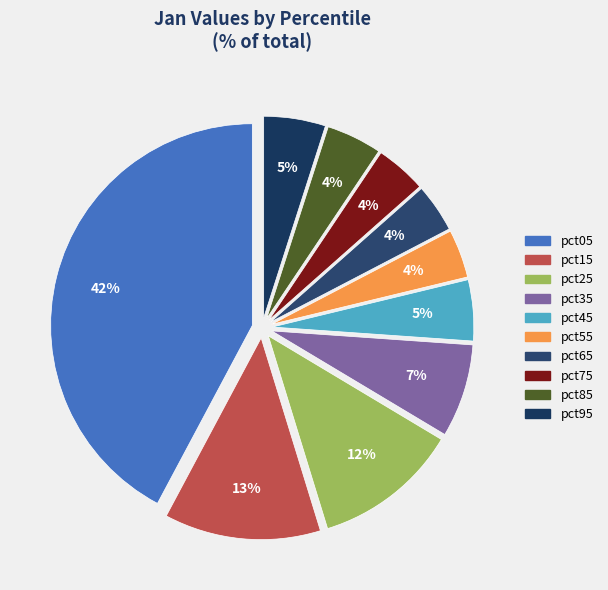

Is pct85 the majority of the pie?

No